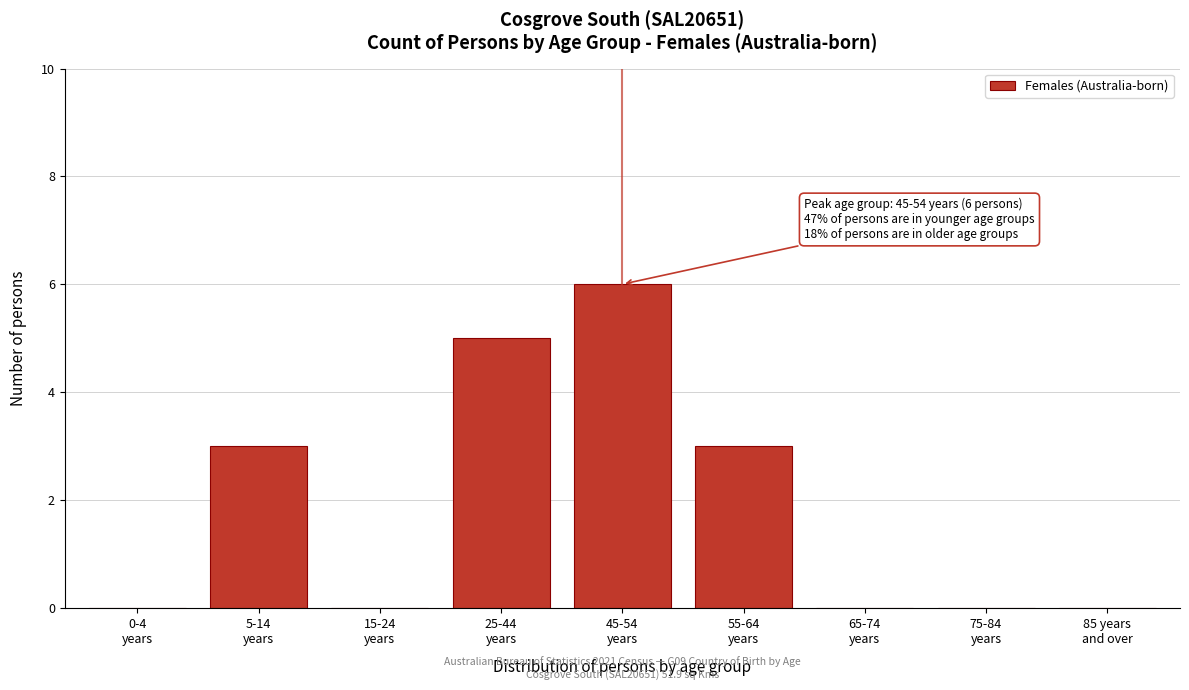

What is the maximum value shown in the chart?

6